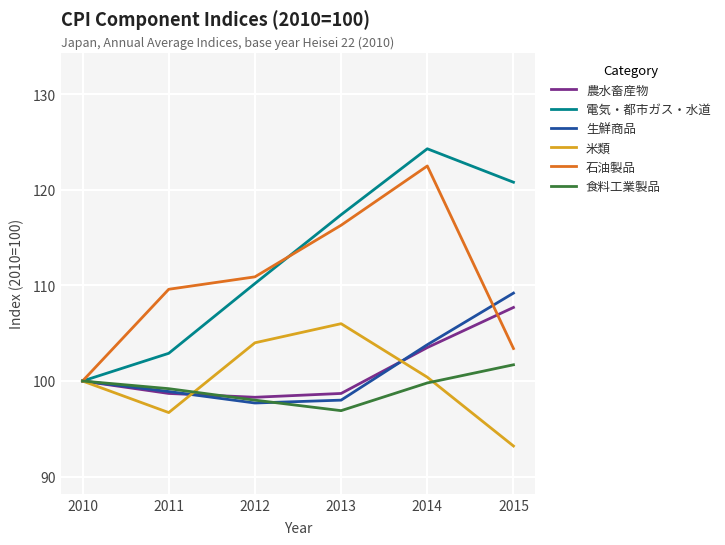

What is the difference between the 米類 values at 2014 and 2013?

5.6